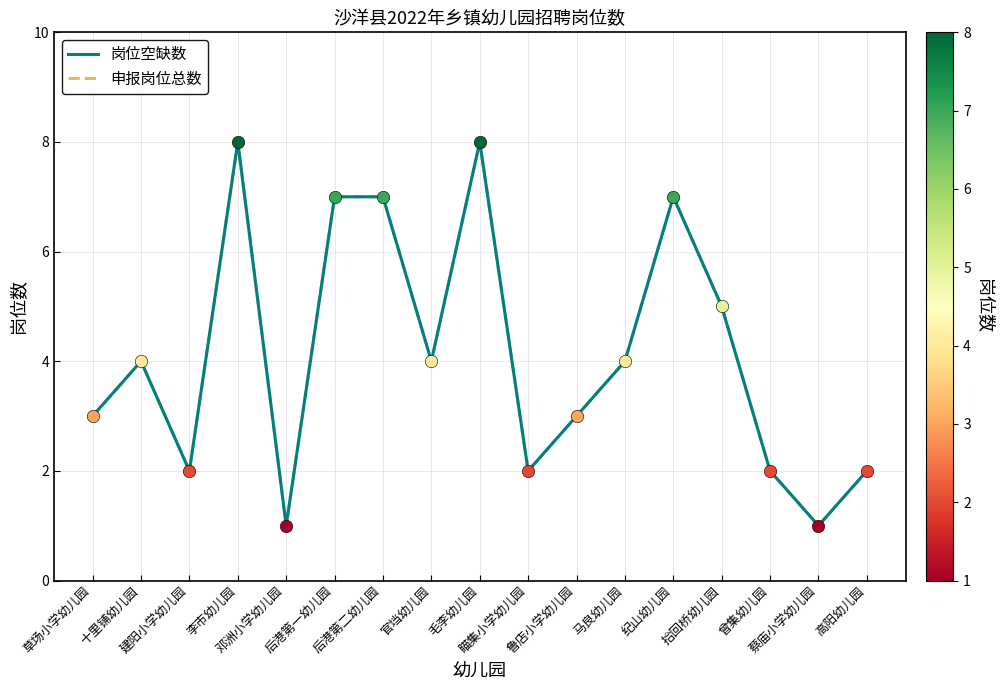

At which category is the sum across all series the highest?

李市幼儿园